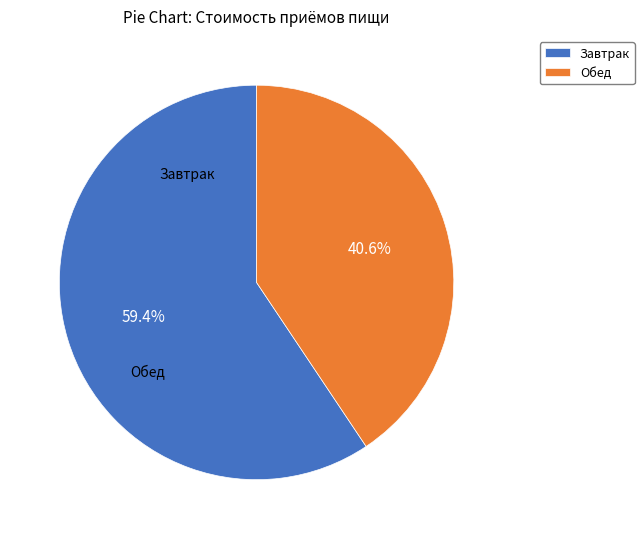

What percentage is the Обед slice, to the nearest percent?

41%